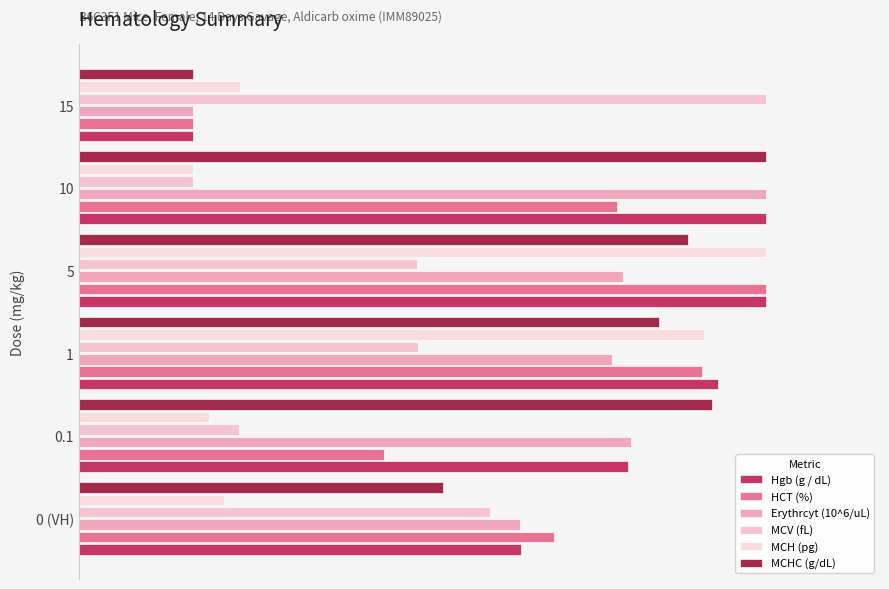

How many bars are there in each group?

6